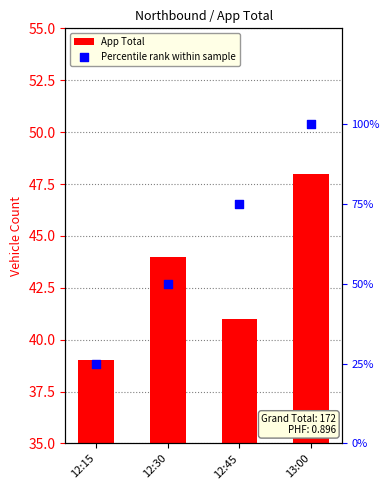

What are all the series names shown in the legend?

App Total, Percentile rank within sample